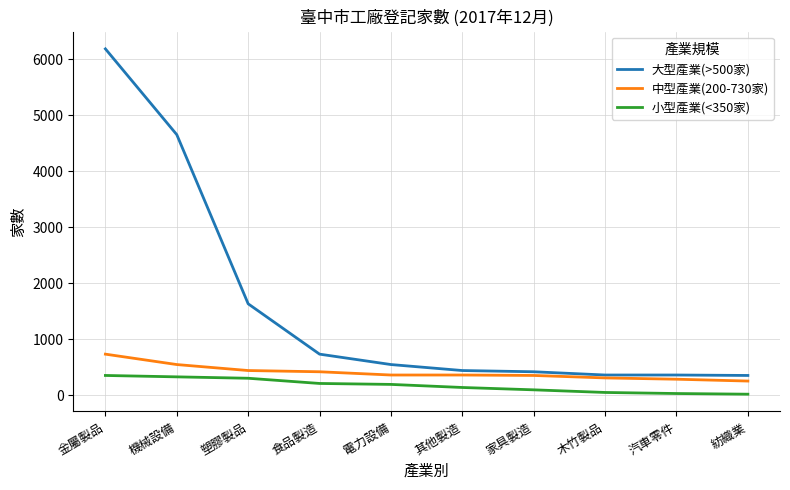

How many categories are shown in the chart?

10